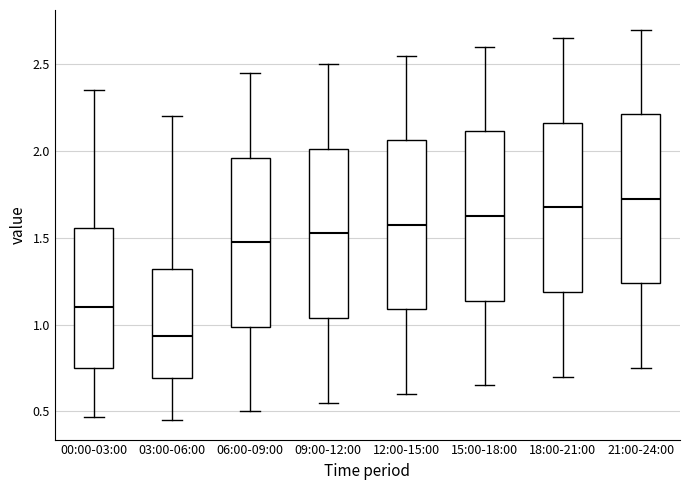

Where is the upper edge of the box for 18:00-21:00 on the y-axis? The values are not printed on the chart, so give them approximately, as read against the axis.

2.15